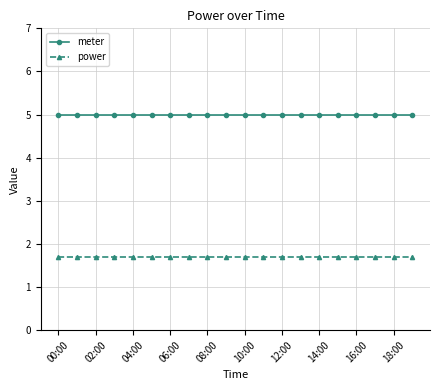

What is the highest value of the power series?

1.7